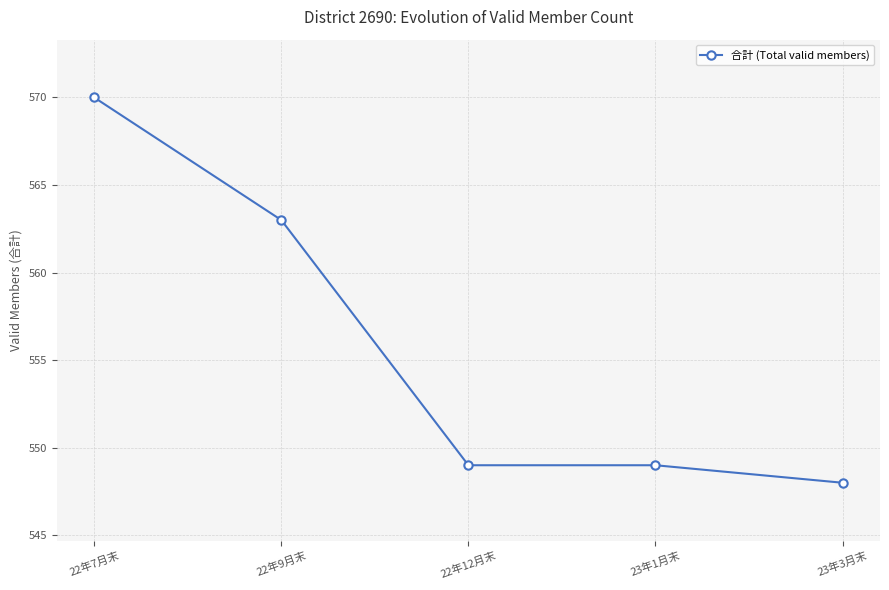

True or false: the data shows 548 at 23年3月末.

True